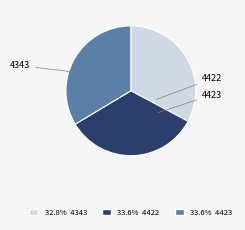

Combined, do 4343 and 4423 account for over 50%?

Yes